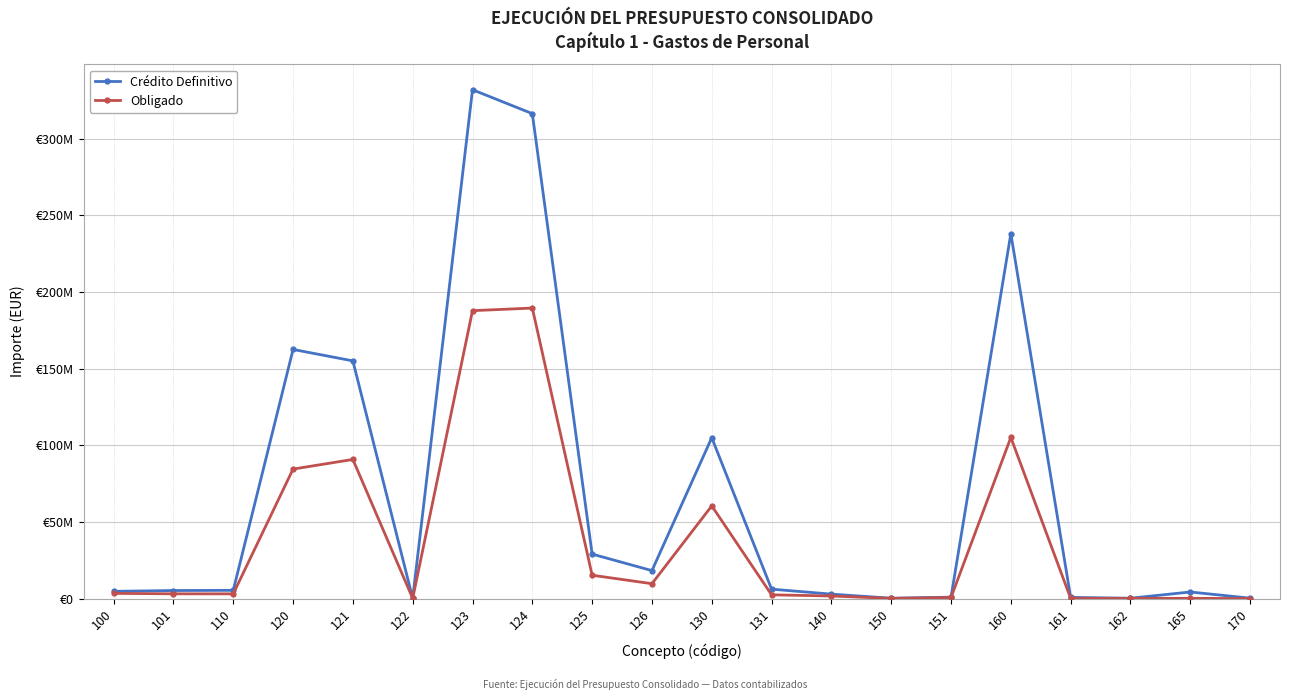

What is the minimum value for Crédito Definitivo?

132910.4